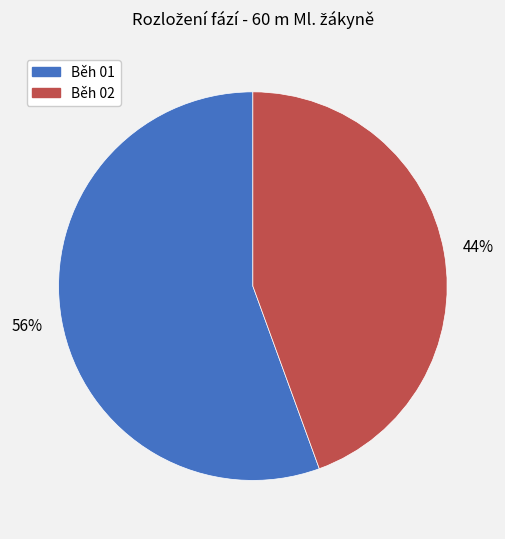

Count the number of slices in the pie.

2